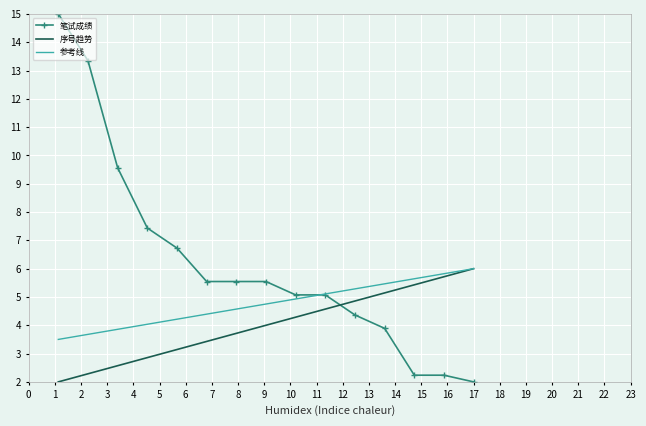

How many times do 序号趋势 and 笔试成绩 cross each other?

1